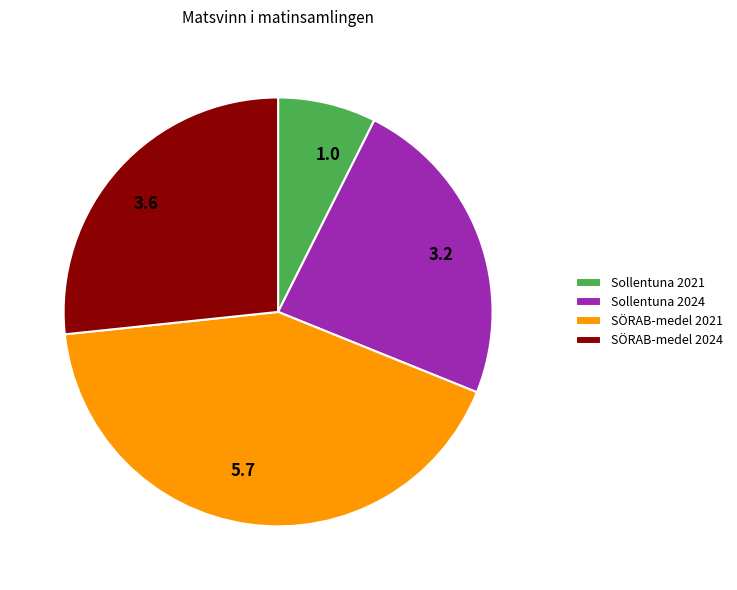

How many segments does this pie chart have?

4